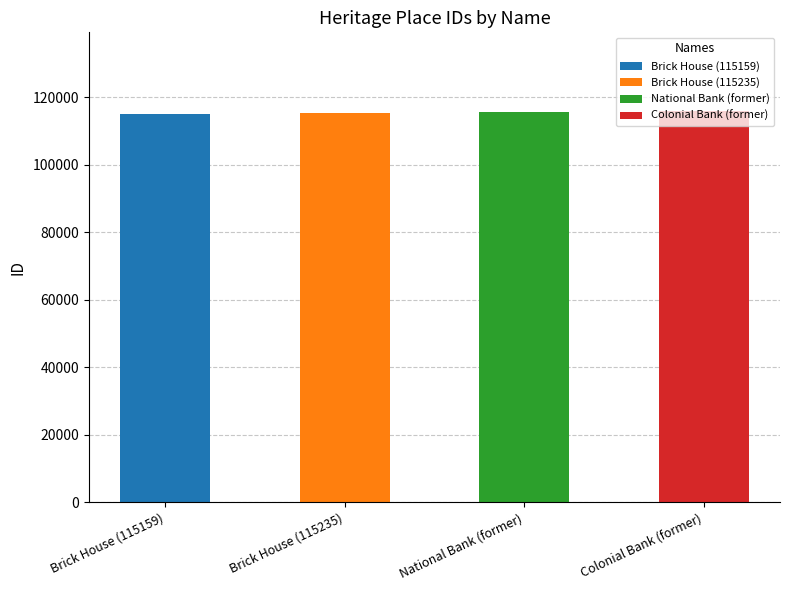

True or false: the data shows 115630 at National Bank (former).

True